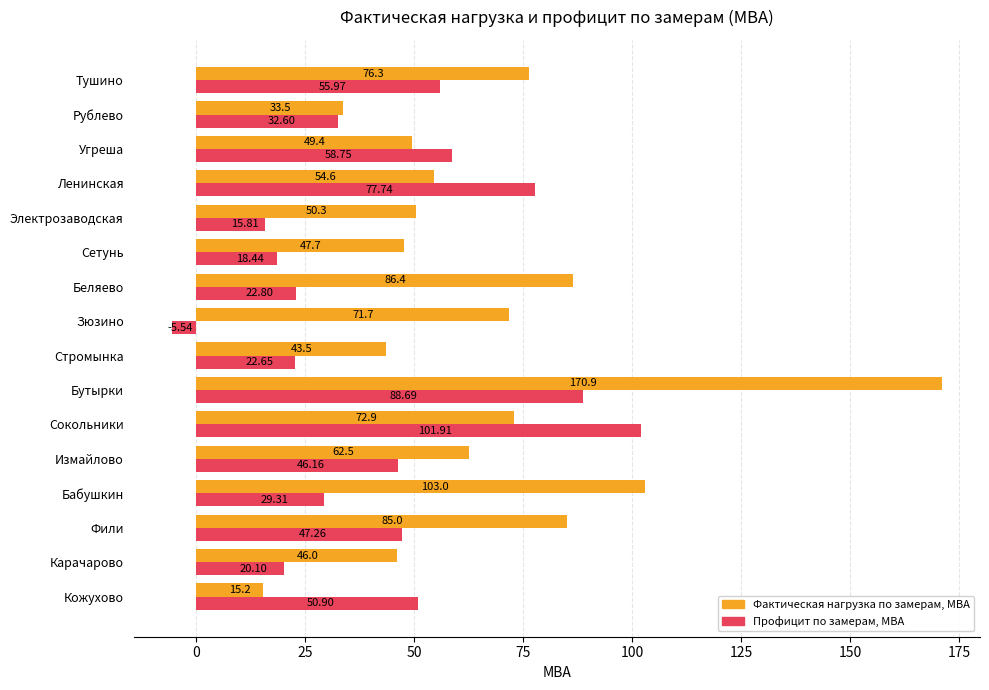

What are all the series names shown in the legend?

Фактическая нагрузка по замерам, МВА, Профицит по замерам, МВА